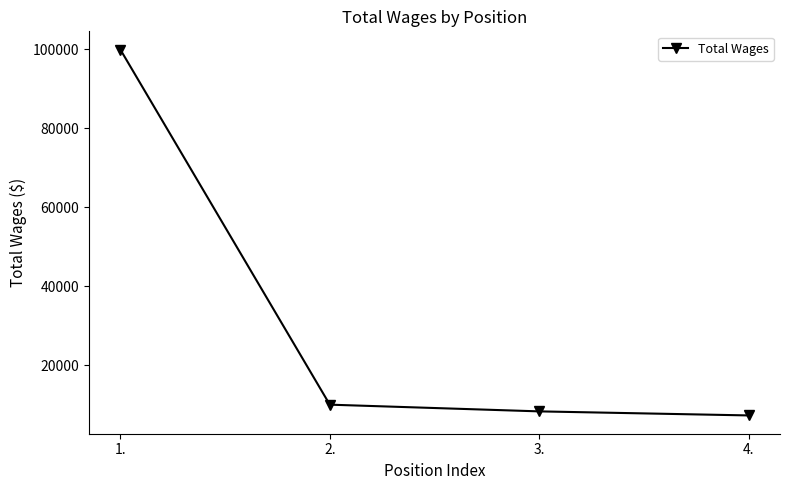

What is the change in value from 3. to 4.?

-1026